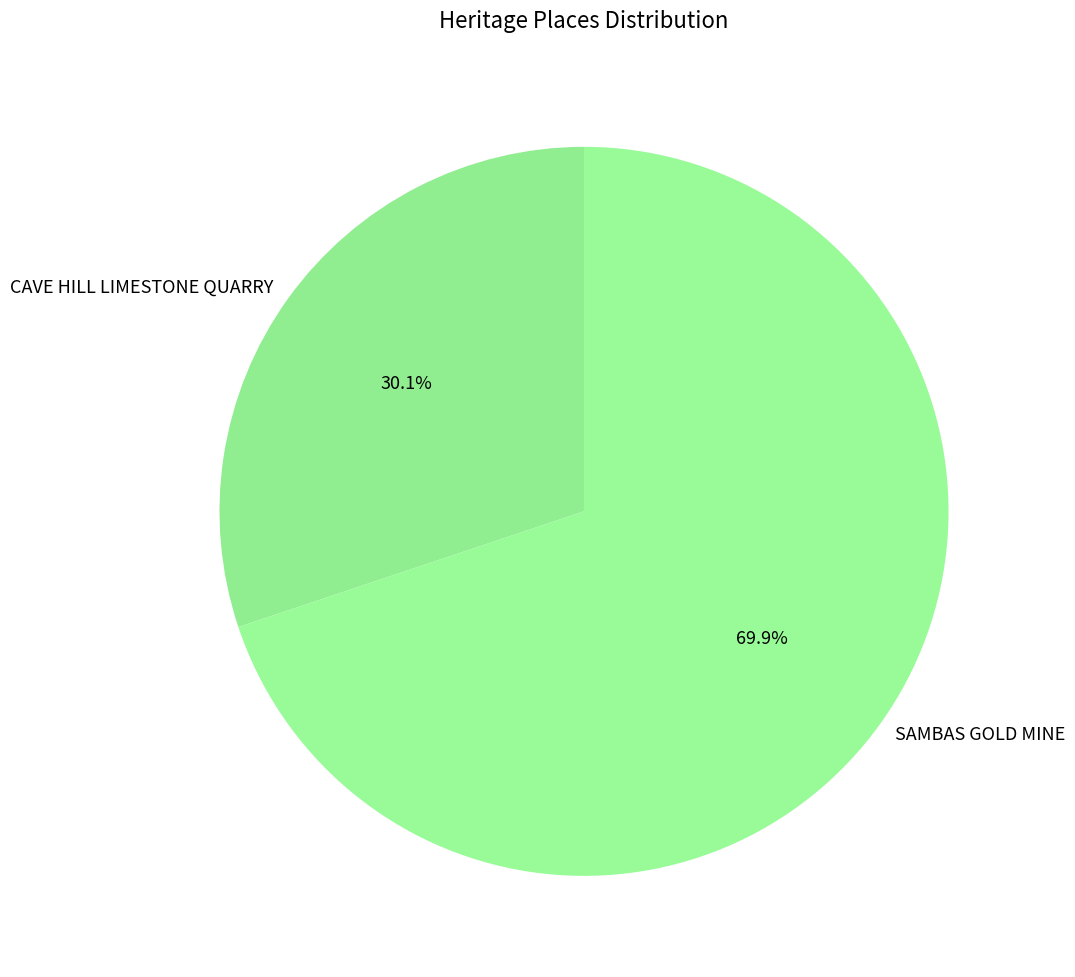

What portion of the pie excludes SAMBAS GOLD MINE?

30.1%